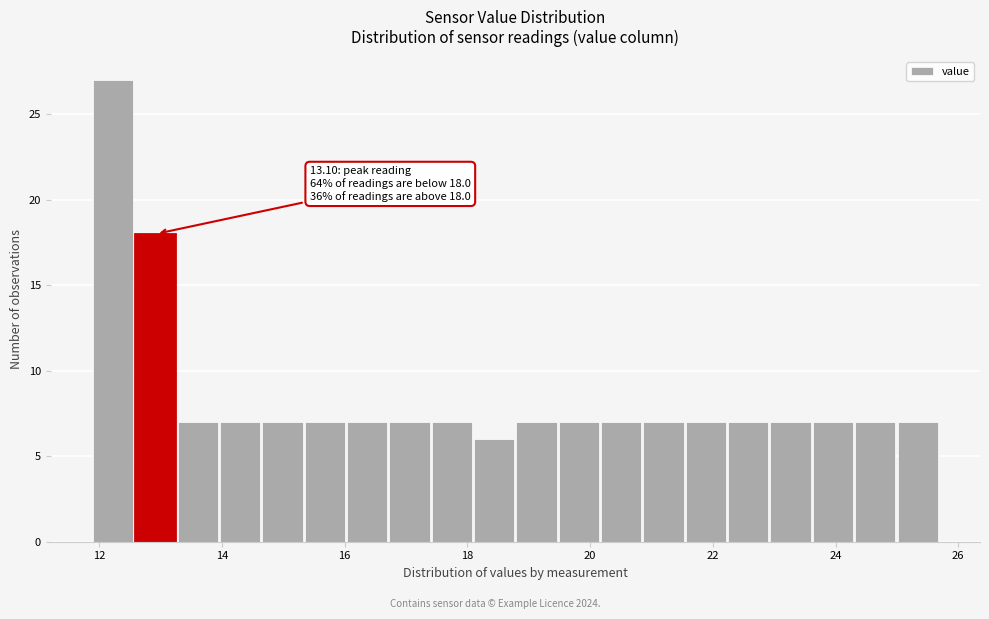

Read against the x-axis, roughly where is the centre of the tallest bar?

12.2